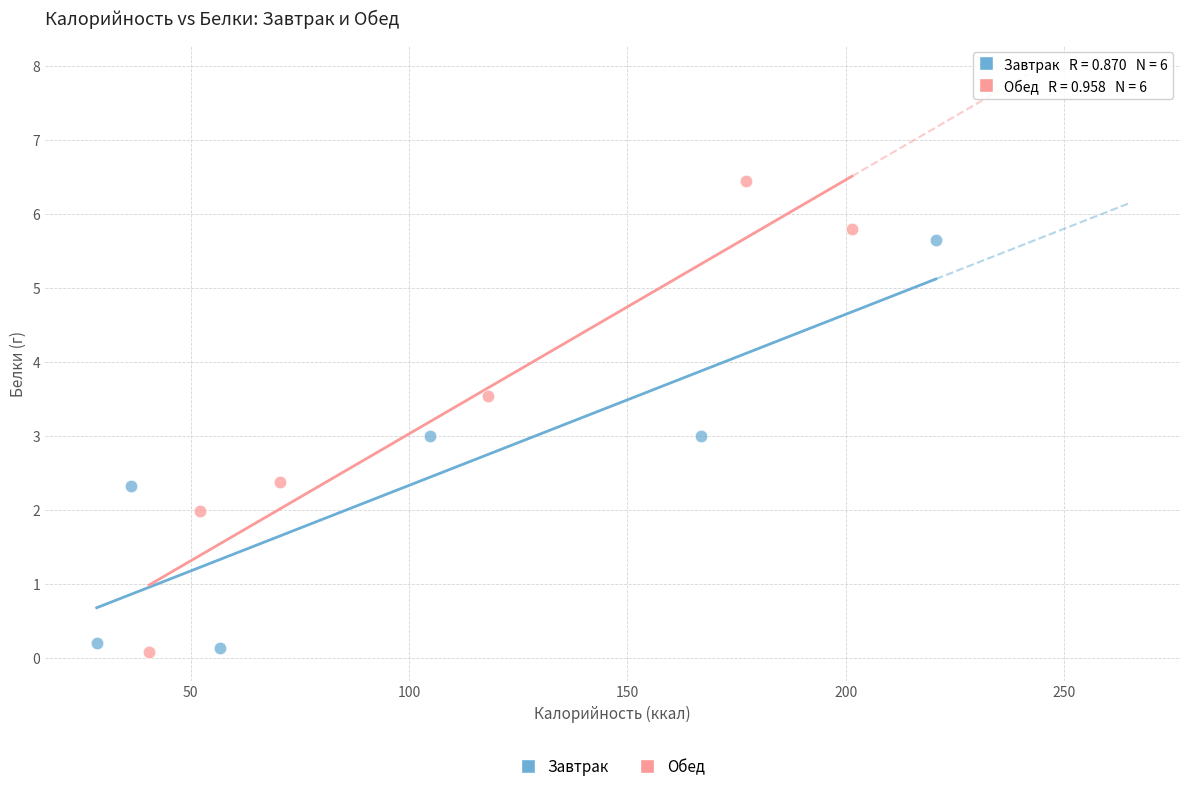

Which series reaches the maximum Y coordinate?

Обед